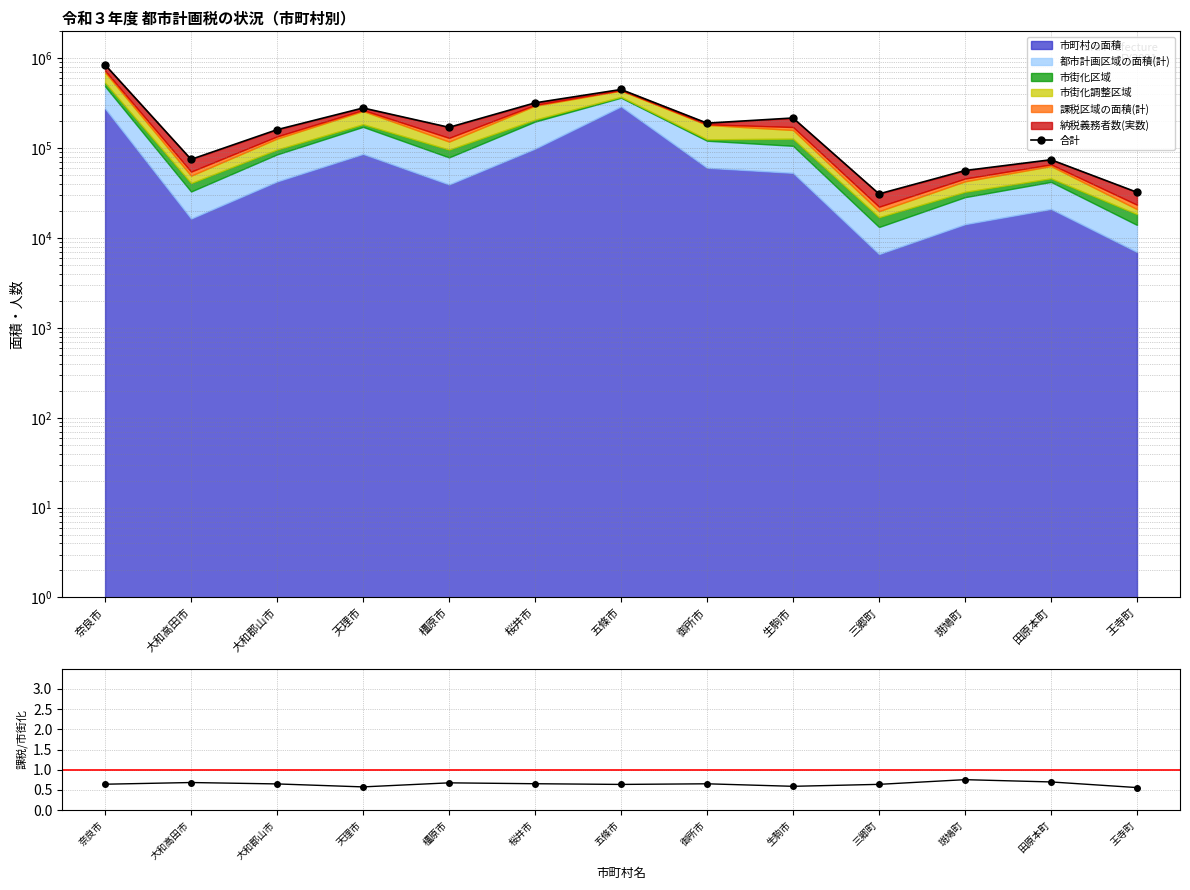

Is the value of 課税面積/市街化区域 at 大和郡山市 greater than the value of 合計 at 橿原市?

No